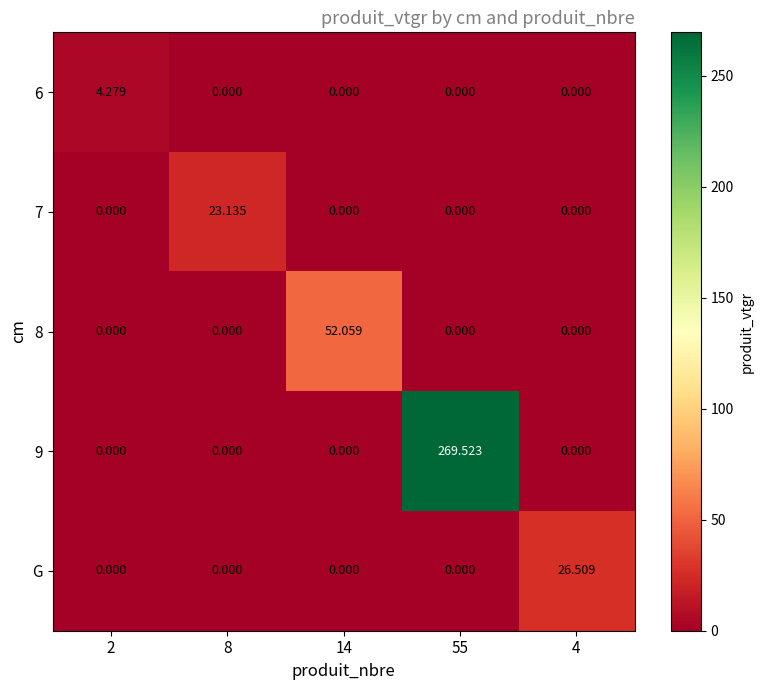

Between 2 and 4, which series saw the biggest shift?

G